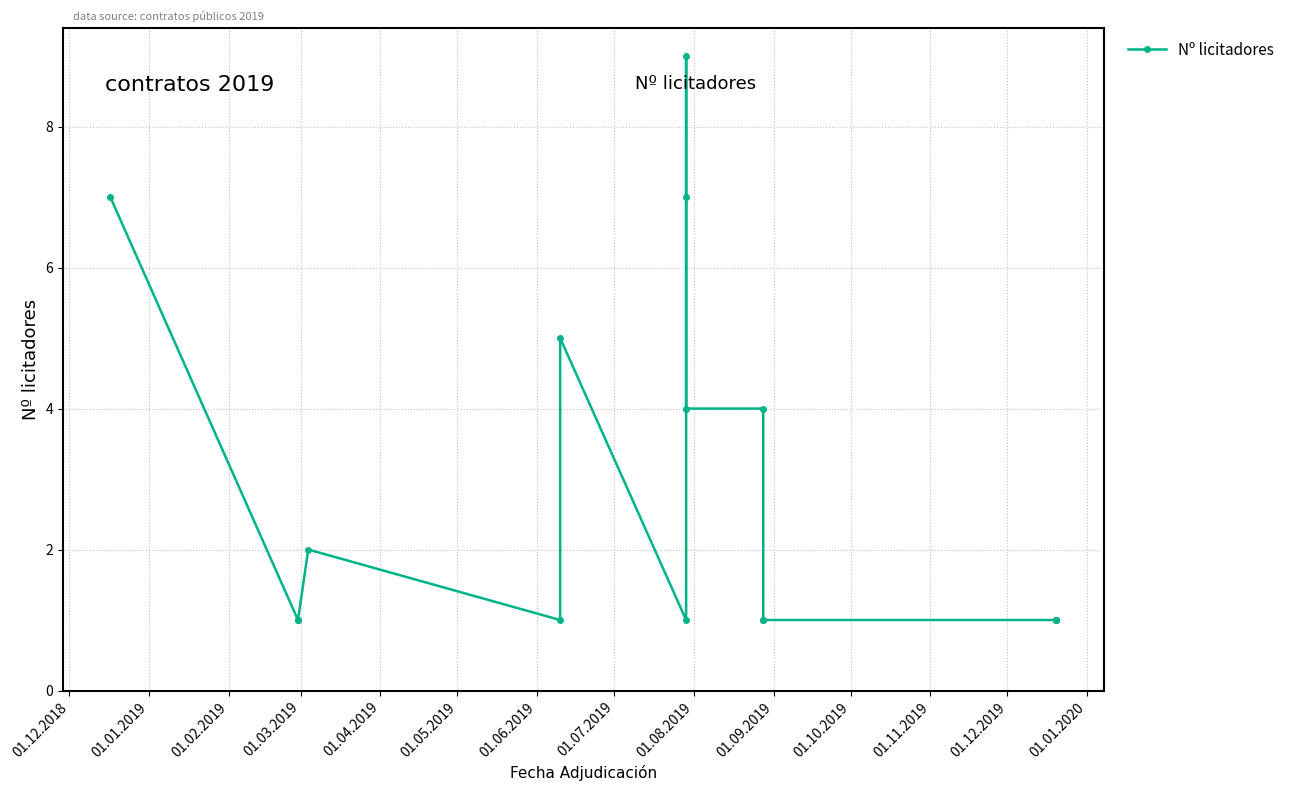

Does the chart display data point markers on the line(s)?

Yes